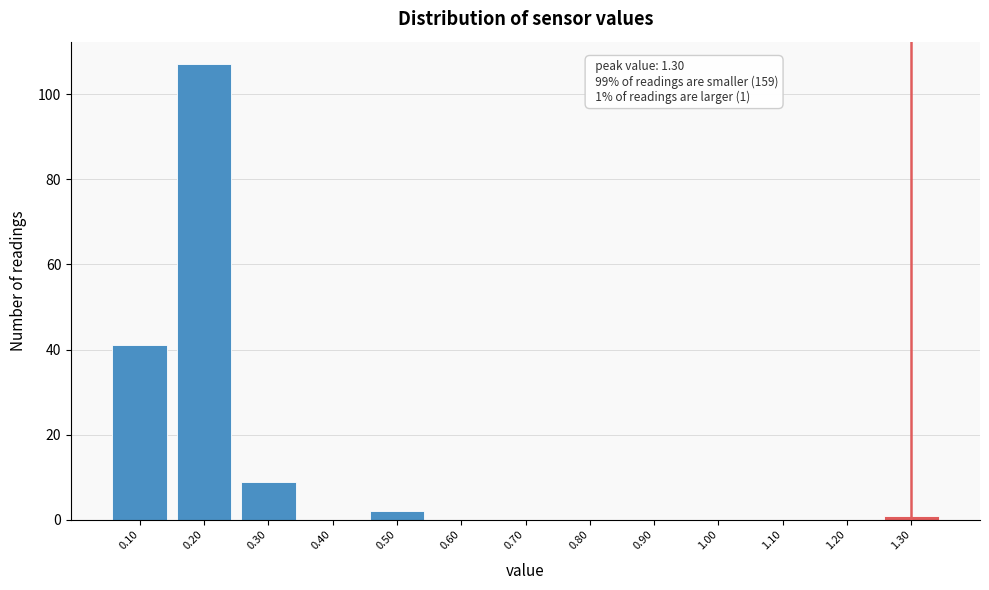

Which range on the x-axis has the tallest bar?

0.15 to 0.25